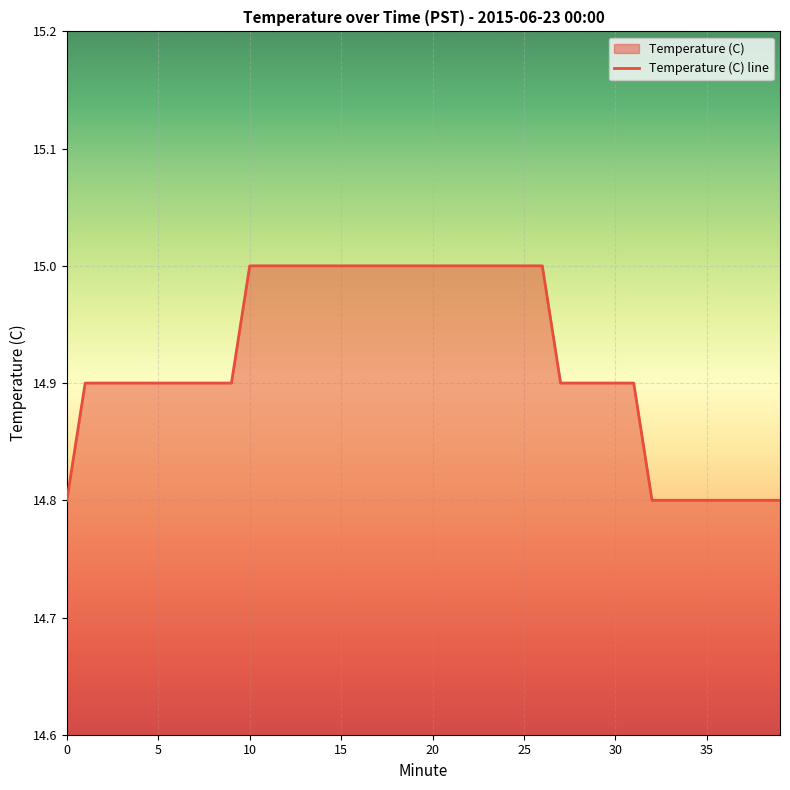

What is the value of the 34th point from the left?

14.8